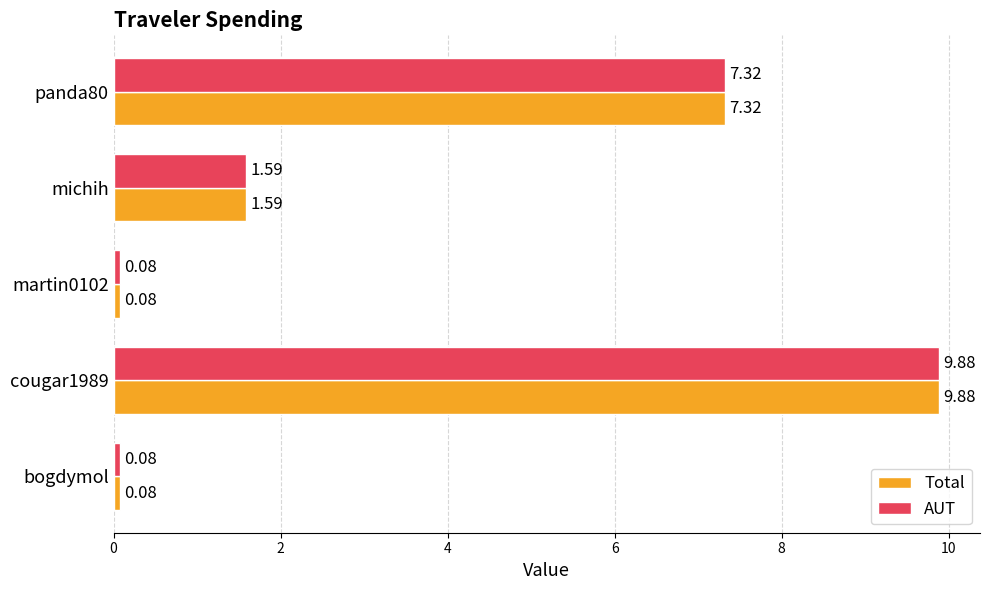

What is the sum of all Total values?

19.0